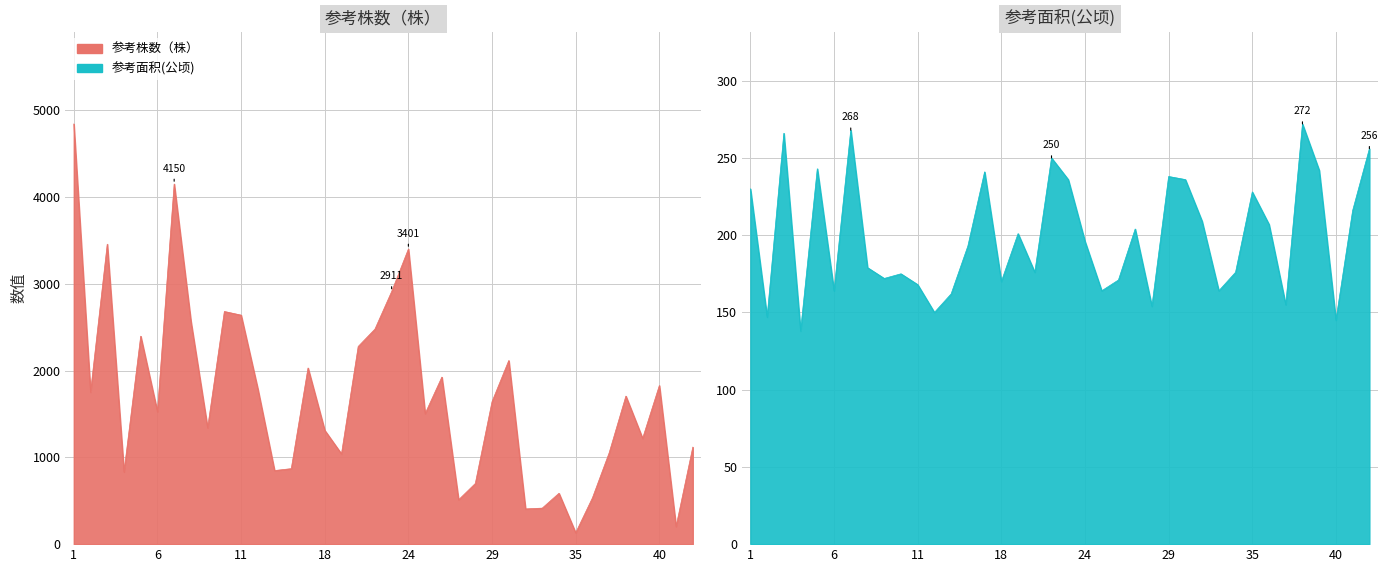

At which category does 参考面积(公顷) reach its first local valley?

2